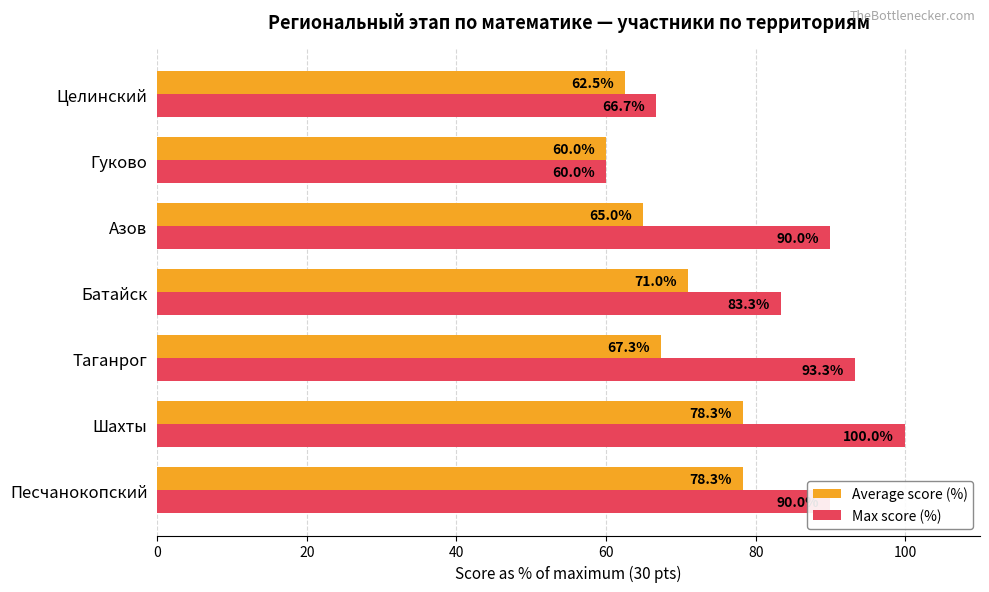

The value of Average score (%) at Таганрог is 31.1. True or false?

False